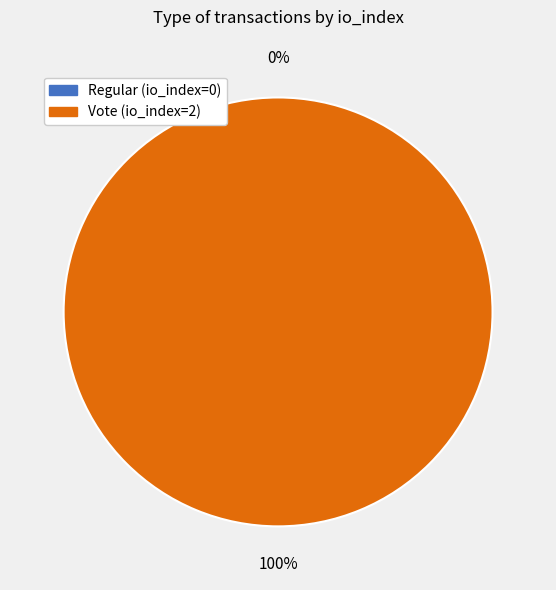

Which slice represents more than half of the pie?

Vote (io_index=2)